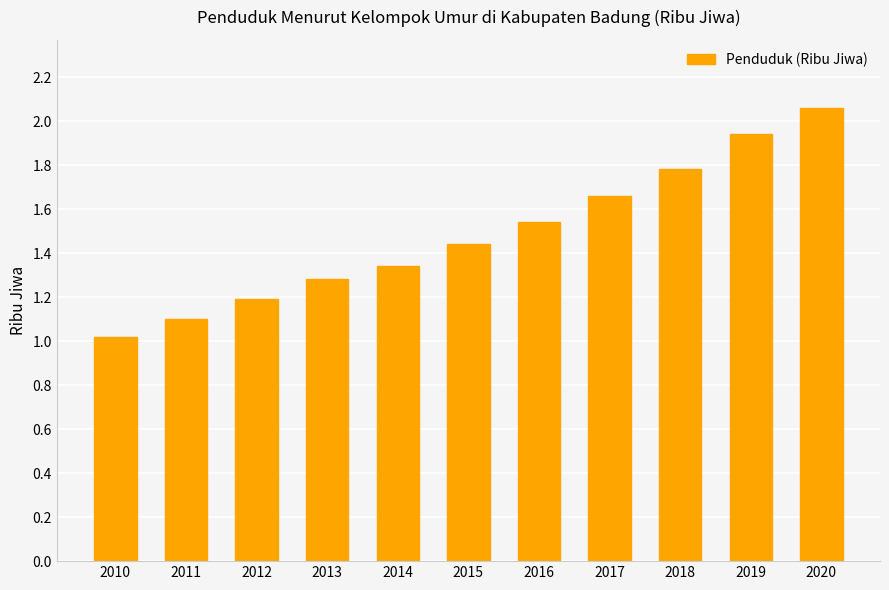

Rank the categories by value from highest to lowest.

2020, 2019, 2018, 2017, 2016, 2015, 2014, 2013, 2012, 2011, 2010